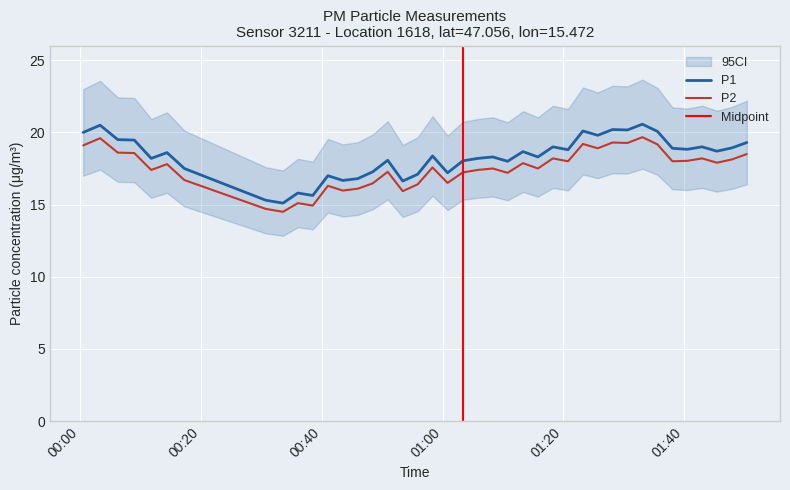

True or false: P2 and P1 intersect in this chart.

False